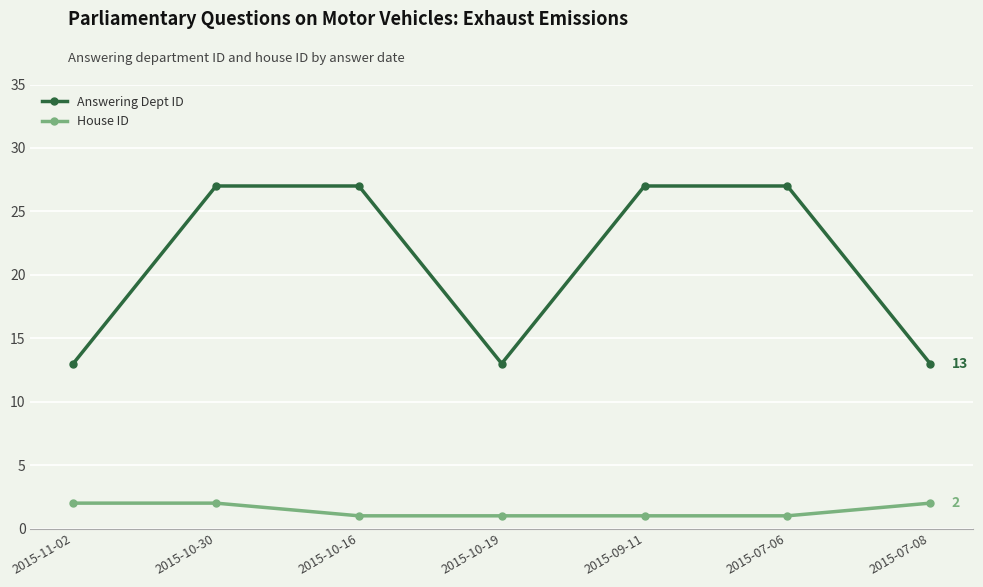

Reading left to right, transcribe all the data shown in this chart.

Answering Dept ID: 2015-11-02=13	2015-10-30=27	2015-10-16=27	2015-10-19=13	2015-09-11=27	2015-07-06=27	2015-07-08=13
House ID: 2015-11-02=2	2015-10-30=2	2015-10-16=1	2015-10-19=1	2015-09-11=1	2015-07-06=1	2015-07-08=2